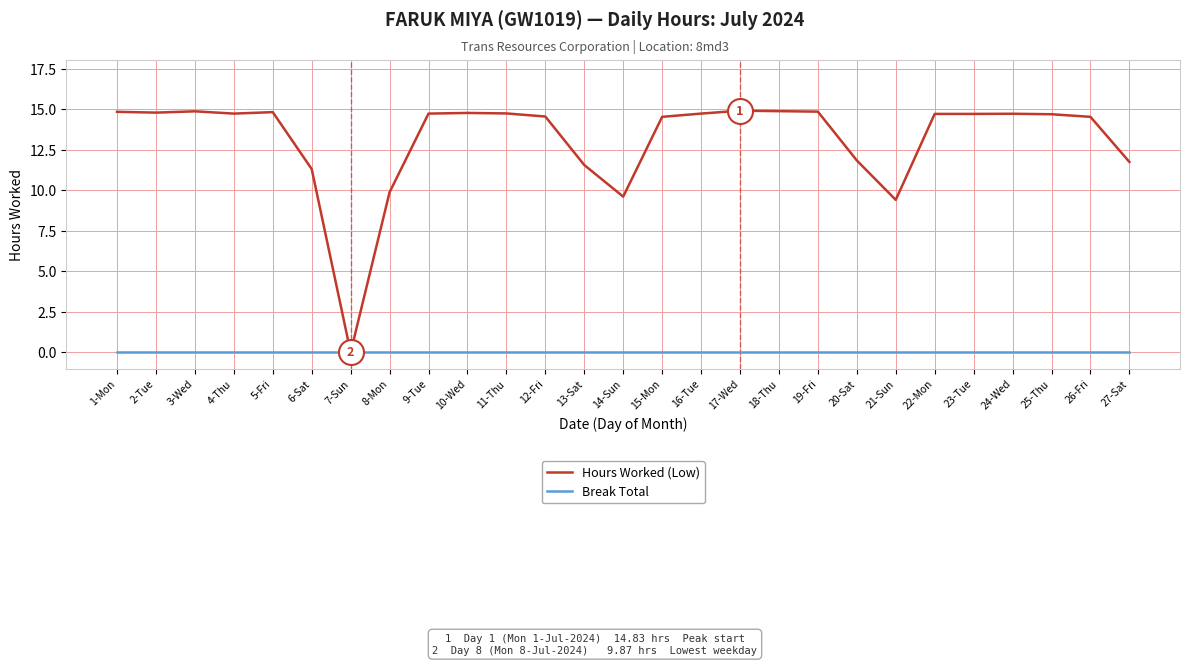

Which series has the largest total across all categories?

Hours Worked (Low)